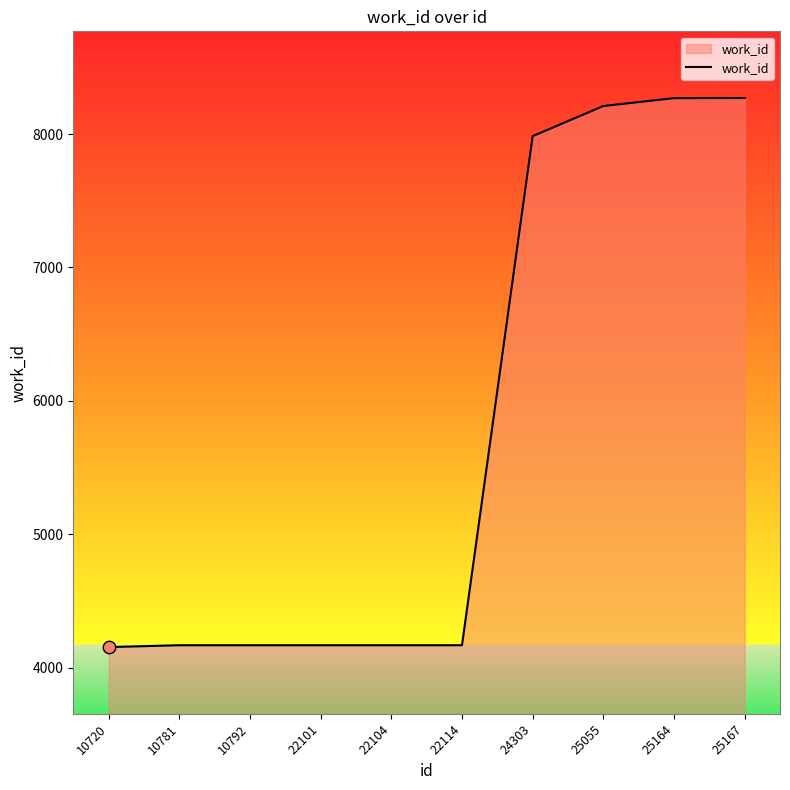

Which has a higher value, 22104 or 25055?

25055